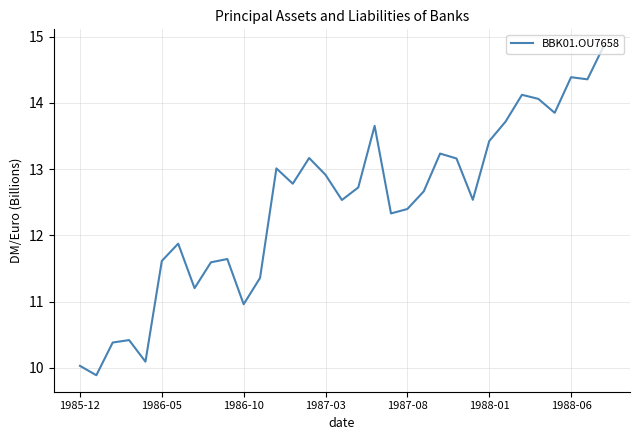

True or false: there are more than 0 points higher than both neighbors.

True